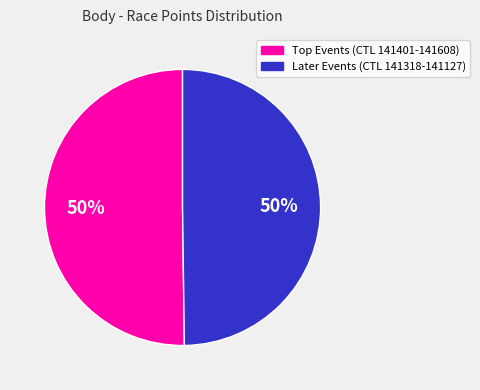

To the nearest percent, what is the average slice percentage?

50%